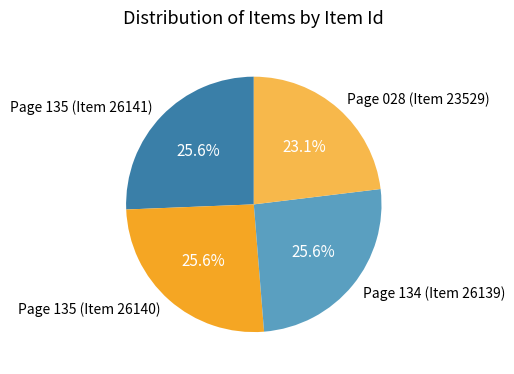

Combined, what portion of the pie is Page 028 (Item 23529) and Page 134 (Item 26139)?

48.7%